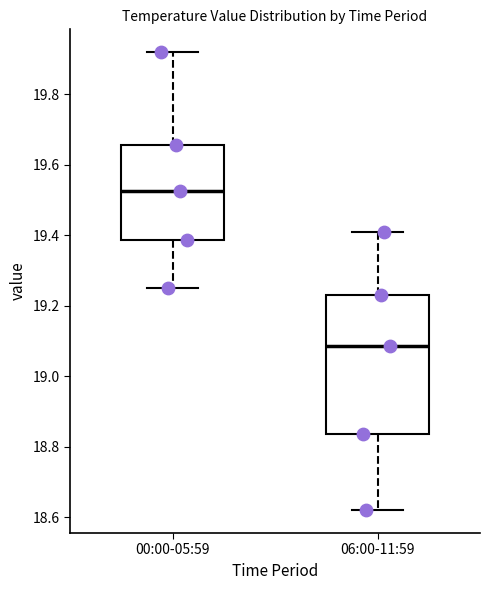

Reading left to right, transcribe this box plot: for each box, give where its median line is, the range the box spans, and where its two whiskers end, as read against the y-axis. The values are not printed on the chart, so give them approximately, as read against the axis.

00:00-05:59: median 19.52, box 19.38 to 19.66, whiskers 19.26 to 19.92
06:00-11:59: median 19.08, box 18.84 to 19.24, whiskers 18.62 to 19.42